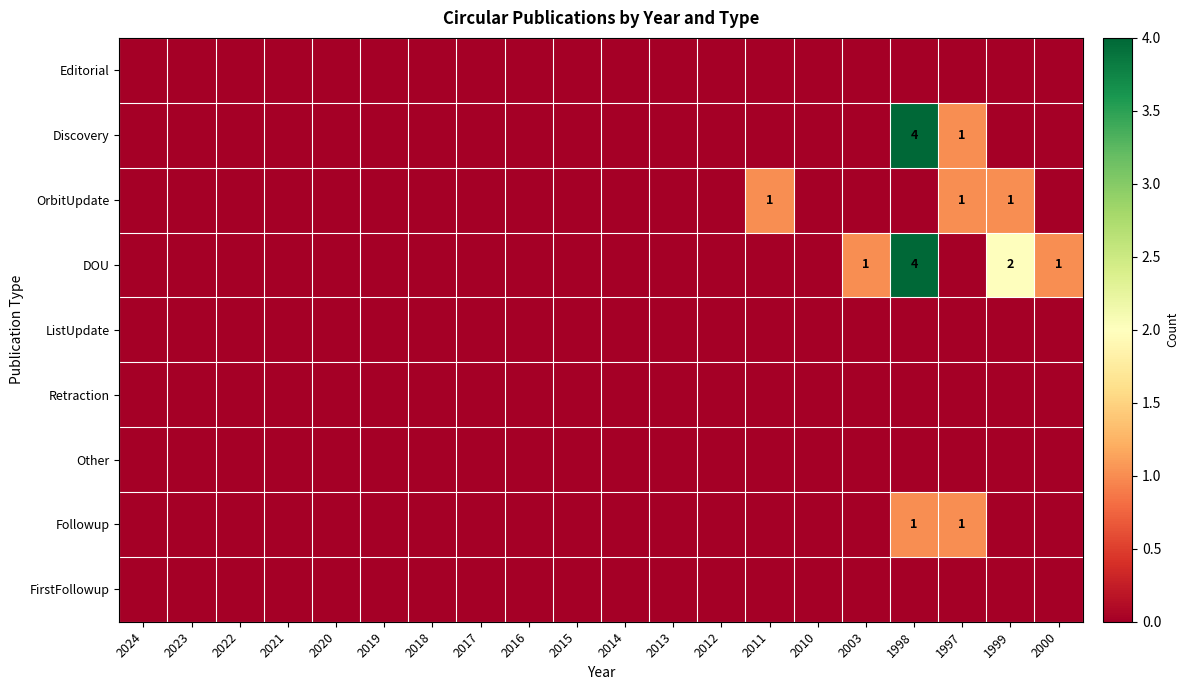

At which label is Other closest to 0?

2024